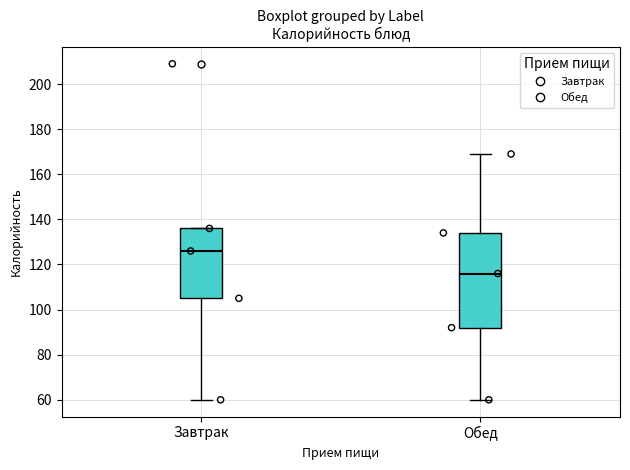

Which box has the lowest median line?

Обед